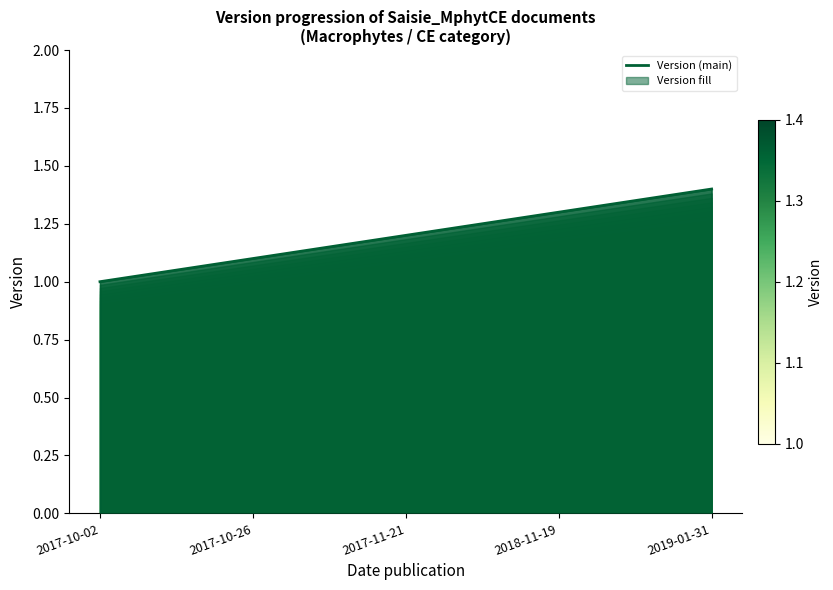

How many values are between 1 and 2?

5